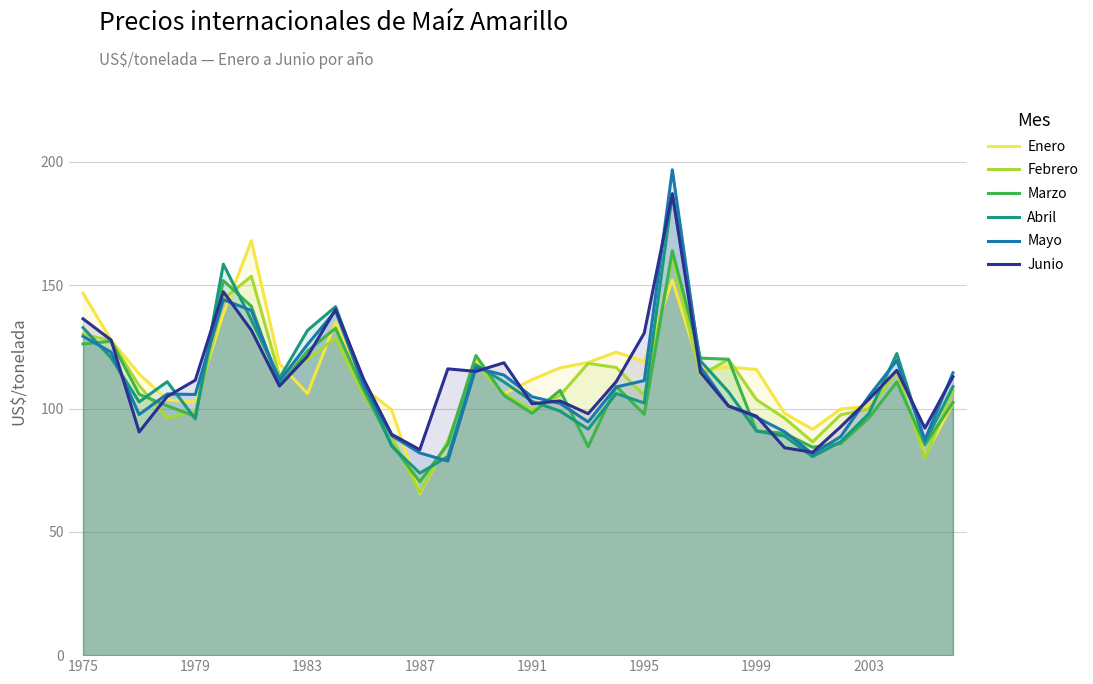

How many lines are shown in the chart?

6